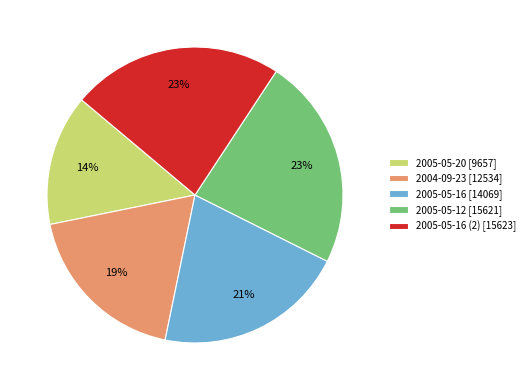

Is there a majority slice in this chart?

No